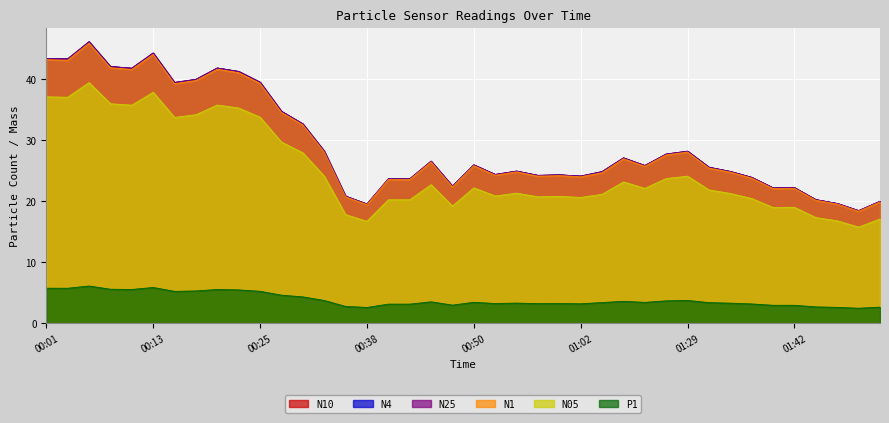

At which category does N05 reach its first local peak?

00:06